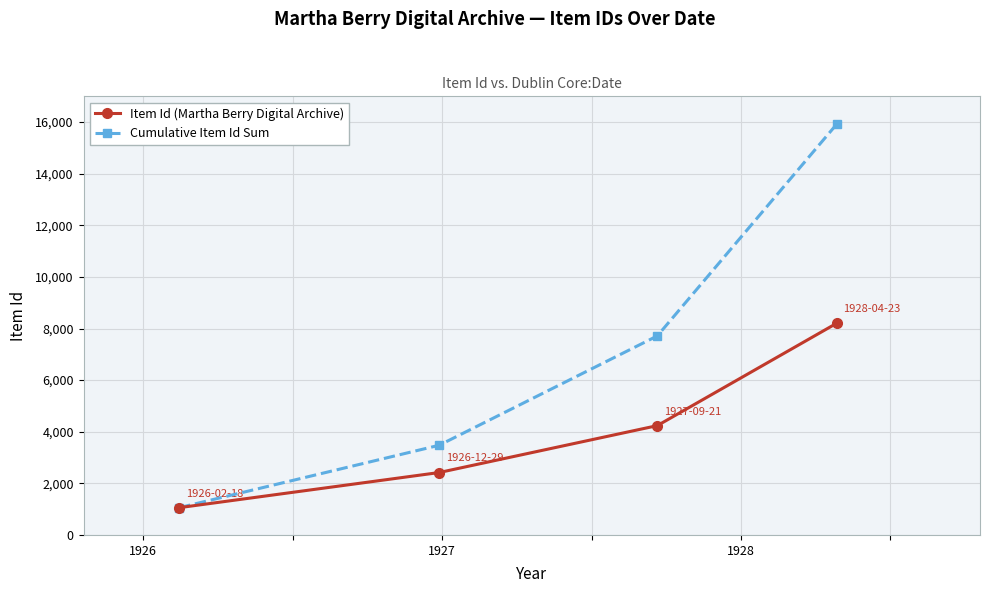

Which series has the largest total across all categories?

Cumulative Item Id Sum